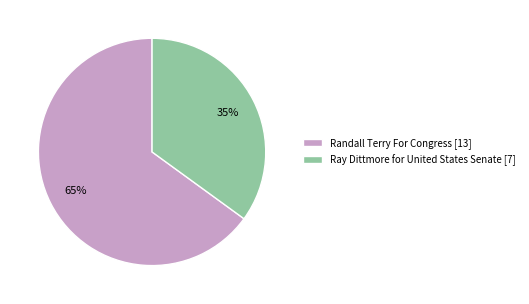

To the nearest percent, what percentage of the pie is Ray Dittmore for United States Senate [7]?

35%